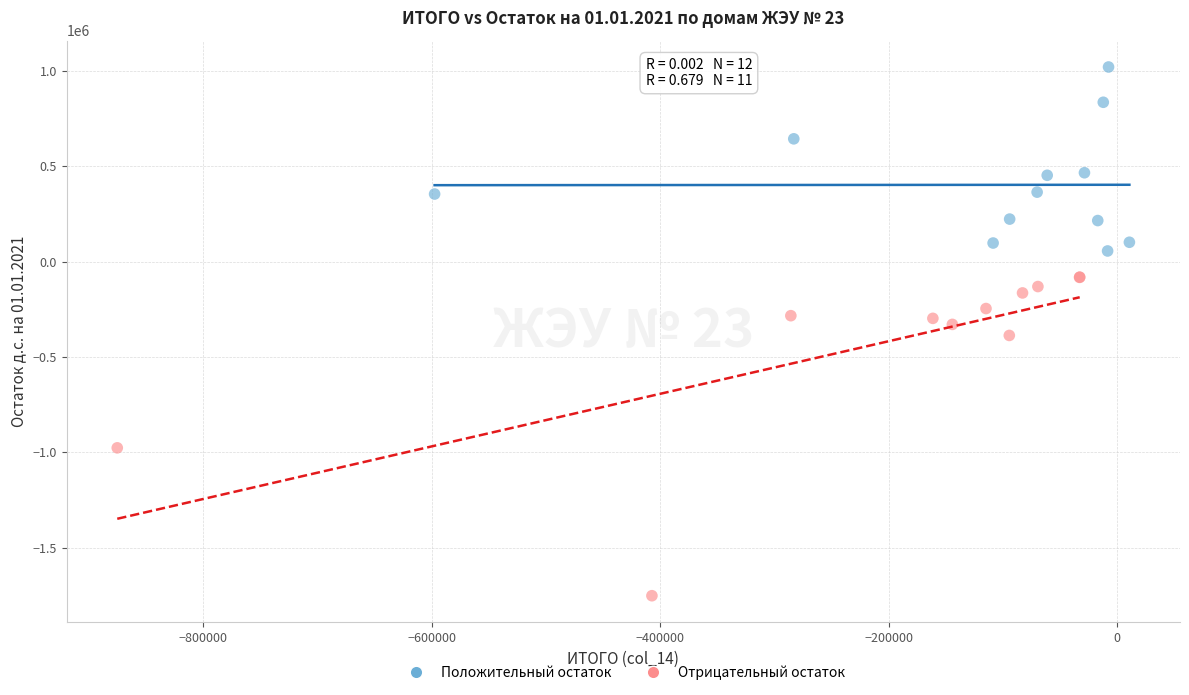

Which series contains the lowest Y value?

Отрицательный остаток